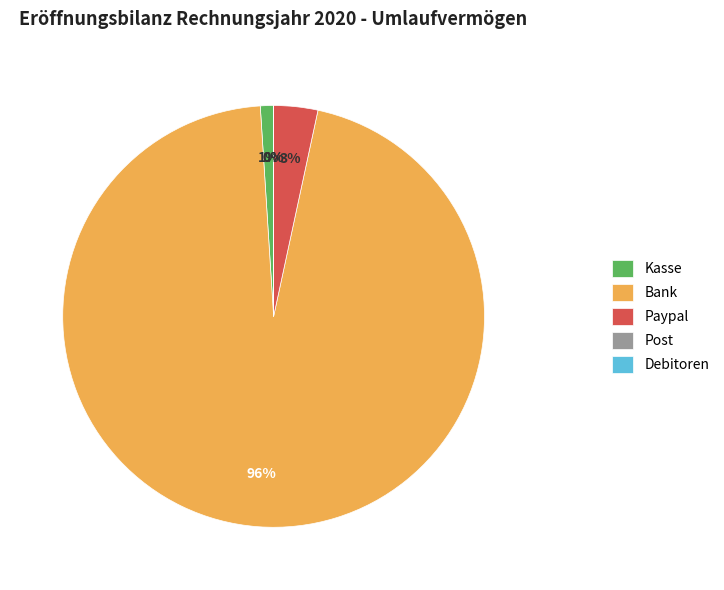

Which slice is the largest?

Bank